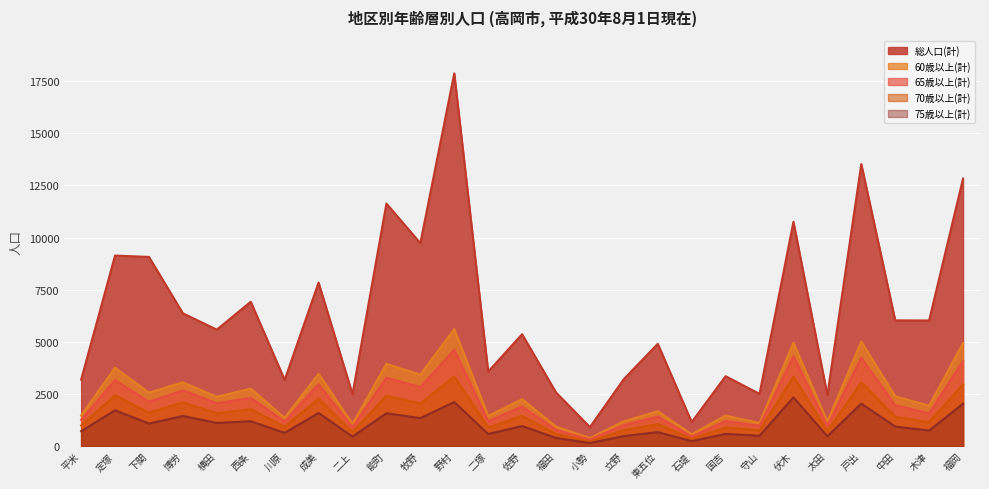

At how many categories does at least one series exceed 1704?

25